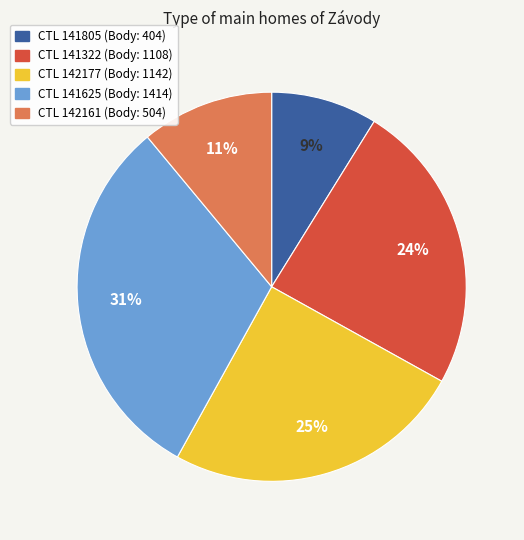

To the nearest percent, what is the difference between the largest and smallest slice percentages?

22%